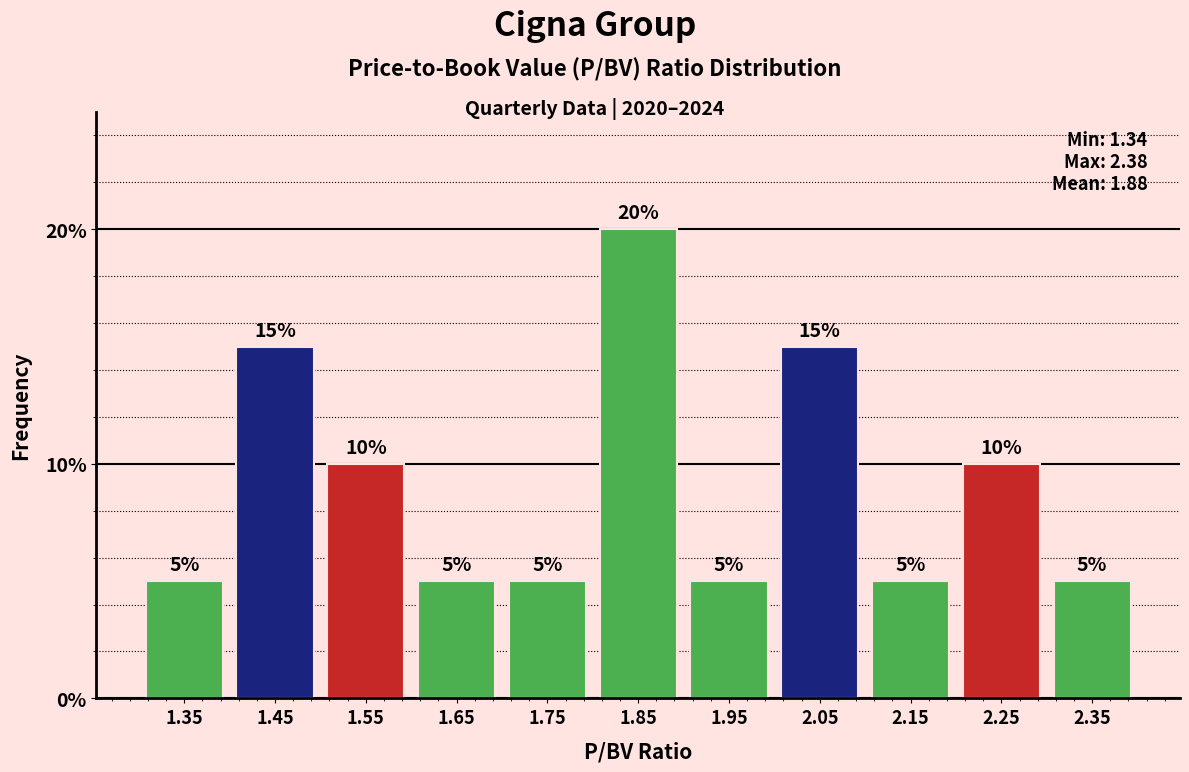

Reading left to right, list every bar in this chart as the range it spans on the x-axis followed by its height.

1.3 to 1.4: 5
1.4 to 1.5: 15
1.5 to 1.6: 10
1.6 to 1.7: 5
1.7 to 1.8: 5
1.8 to 1.9: 20
1.9 to 2.0: 5
2.0 to 2.1: 15
2.1 to 2.2: 5
2.2 to 2.3: 10
2.3 to 2.4: 5